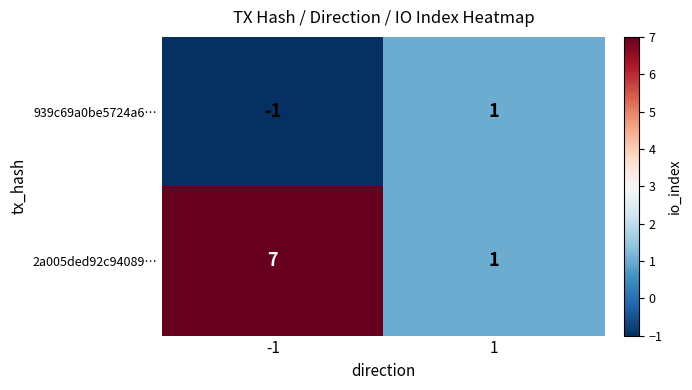

True or false: 939c69a0be5724a6… has a value of 1 at 1.

True